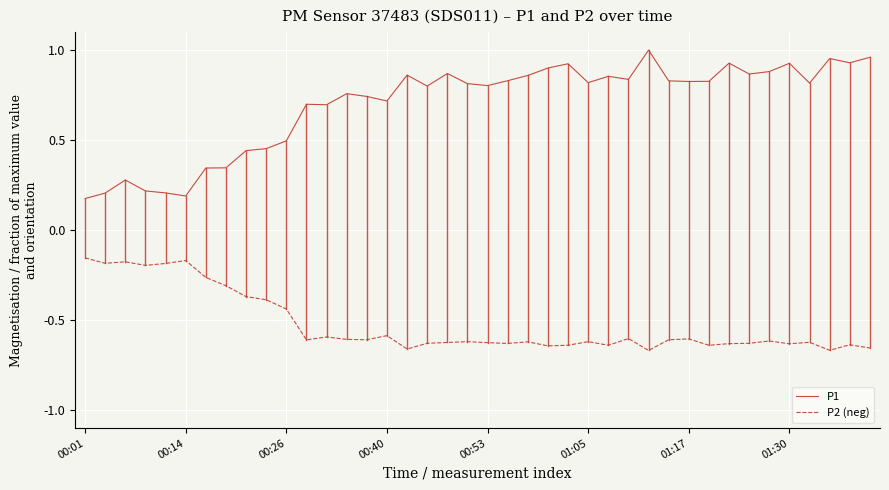

True or false: P1 and P2 (neg) intersect in this chart.

False